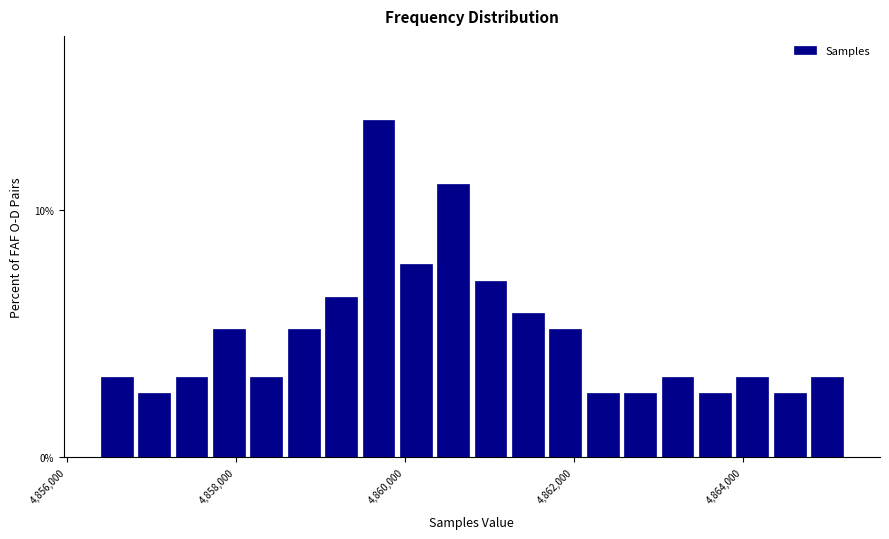

Read against the x-axis, roughly where is the centre of the tallest bar?

4859600